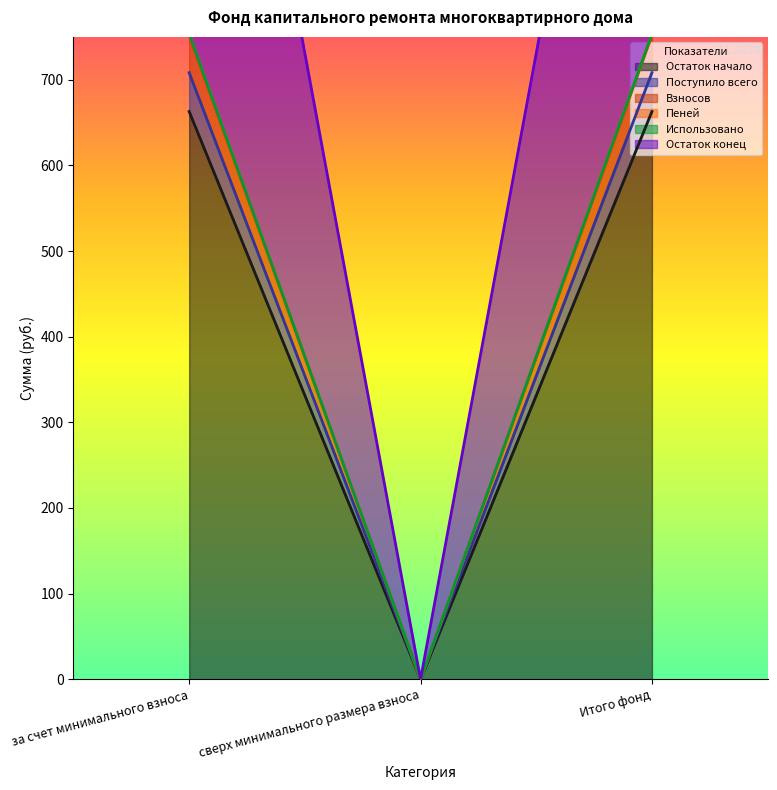

Rank the series at сверх минимального размера взноса from lowest to highest value.

Остаток начало, Поступило всего, Взносов, Пеней, Остаток конец